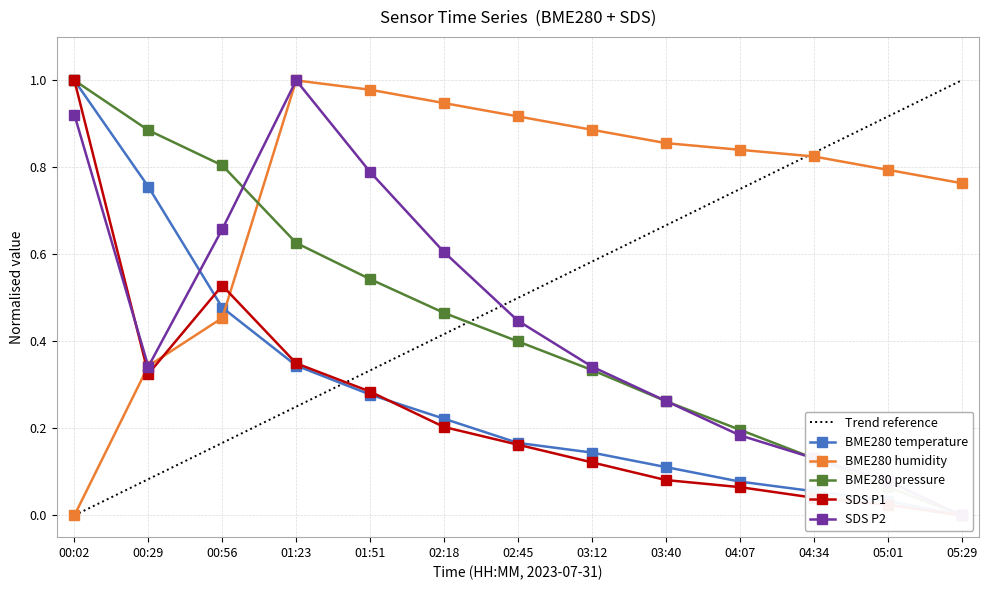

Which series changed the most between 03:12 and 03:40?

SDS_P2